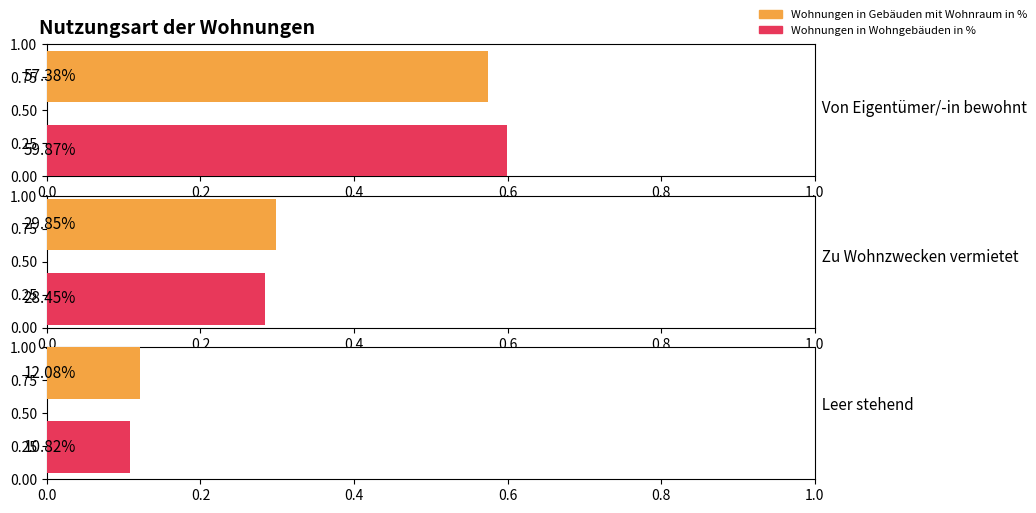

What position from the right is Von Eigentümer/-in bewohnt?

3